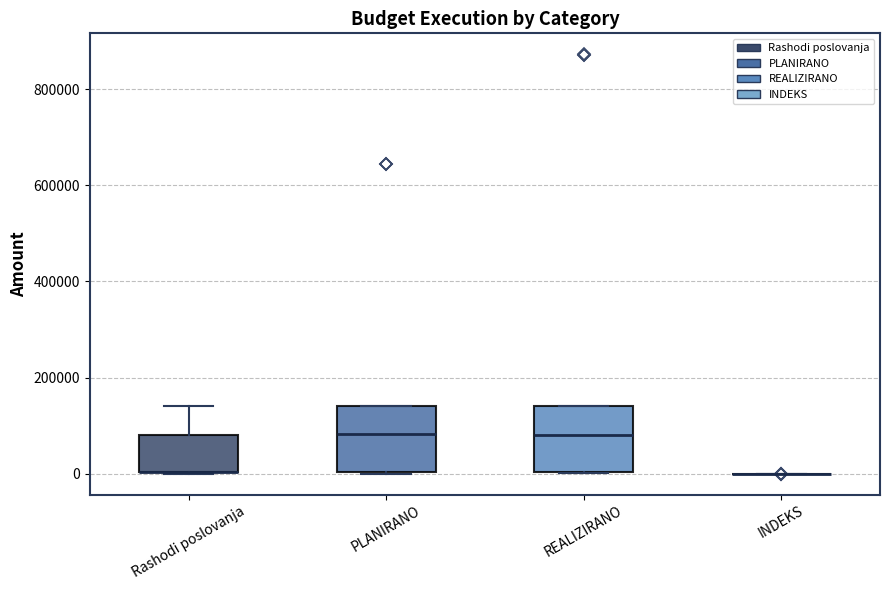

Reading left to right, read every box against the y-axis: the position of its median line, the range the box covers, and the ends of its whiskers. The values are not printed on the chart, so give them approximately, as read against the axis.

Rashodi poslovanja: median 0 (drawn on the box's lower edge), box 0 to 80000, whiskers 0 to 140000
PLANIRANO: median 80000, box 0 to 140000, whiskers 0 to 140000
REALIZIRANO: median 80000, box 0 to 140000, whiskers 0 to 140000
INDEKS: box collapsed to a line at 0, whiskers 0 to 0